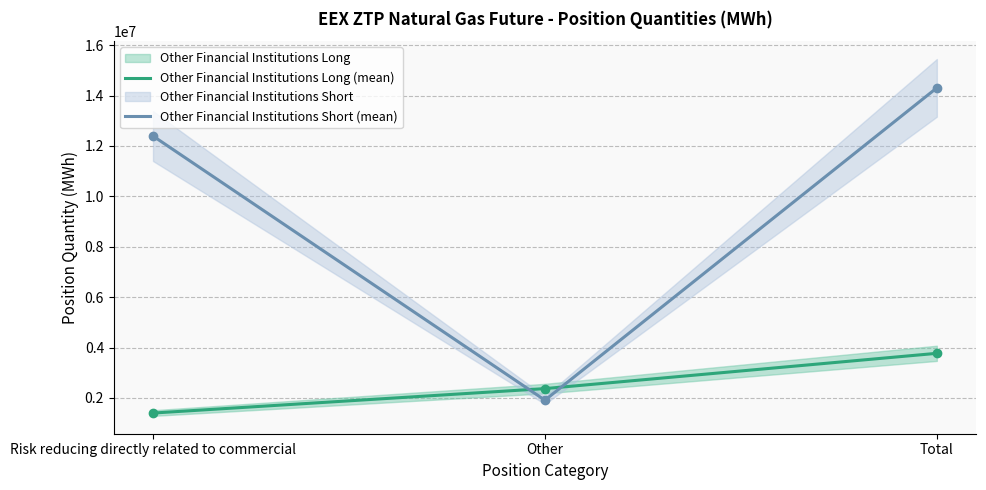

At which label is Other Financial Institutions Short (mean) closest to 8107099?

Risk reducing directly related to commercial